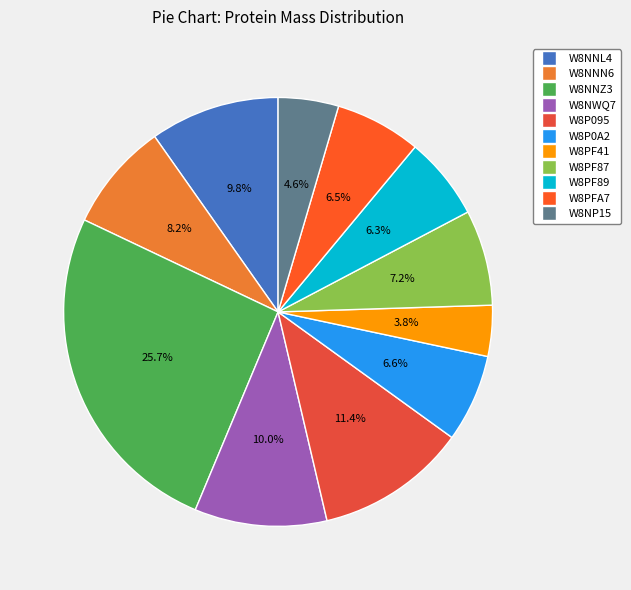

Rank the categories by value from lowest to highest.

W8PF41, W8NP15, W8PF89, W8PFA7, W8P0A2, W8PF87, W8NNN6, W8NNL4, W8NWQ7, W8P095, W8NNZ3